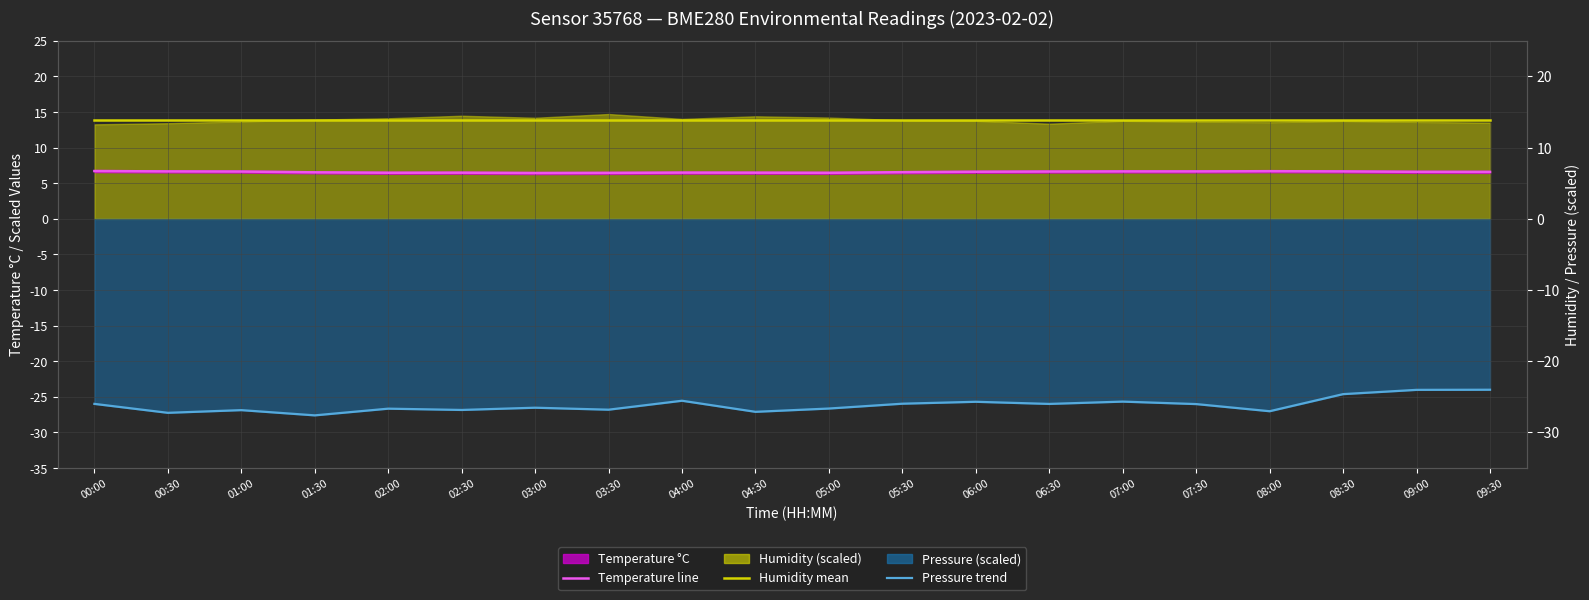

The value of temperature line at 04:30 is 6.5. True or false?

True